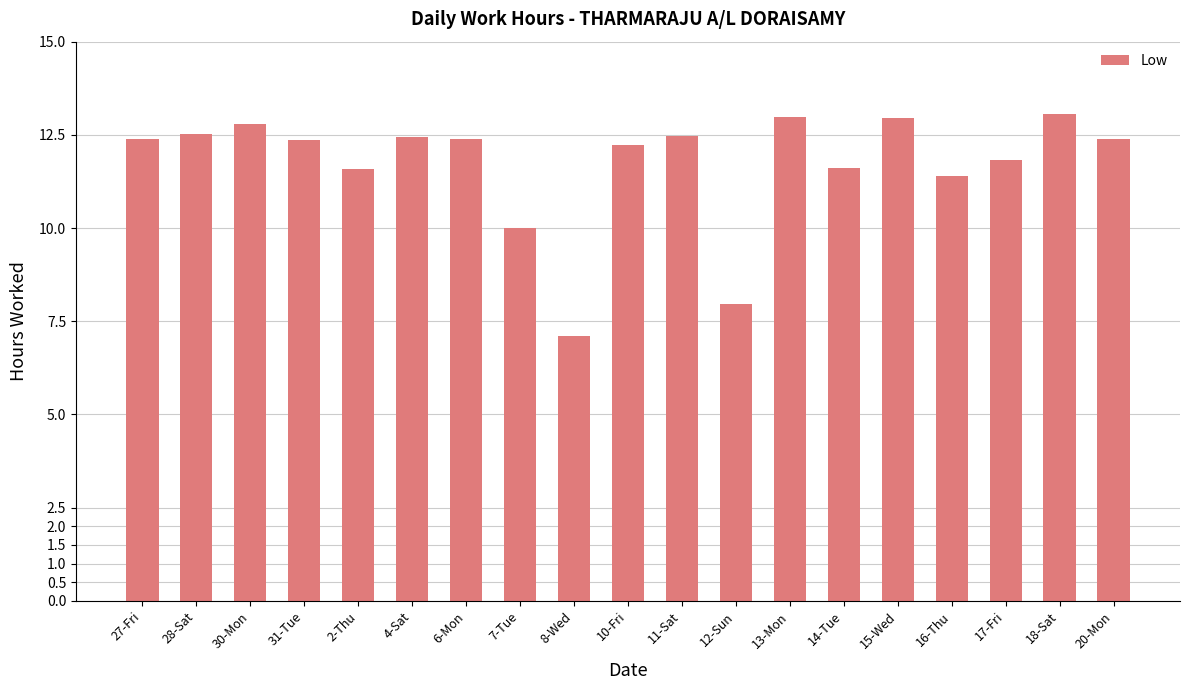

The chart shows a value of 13.0 at 13-Mon. True or false?

True